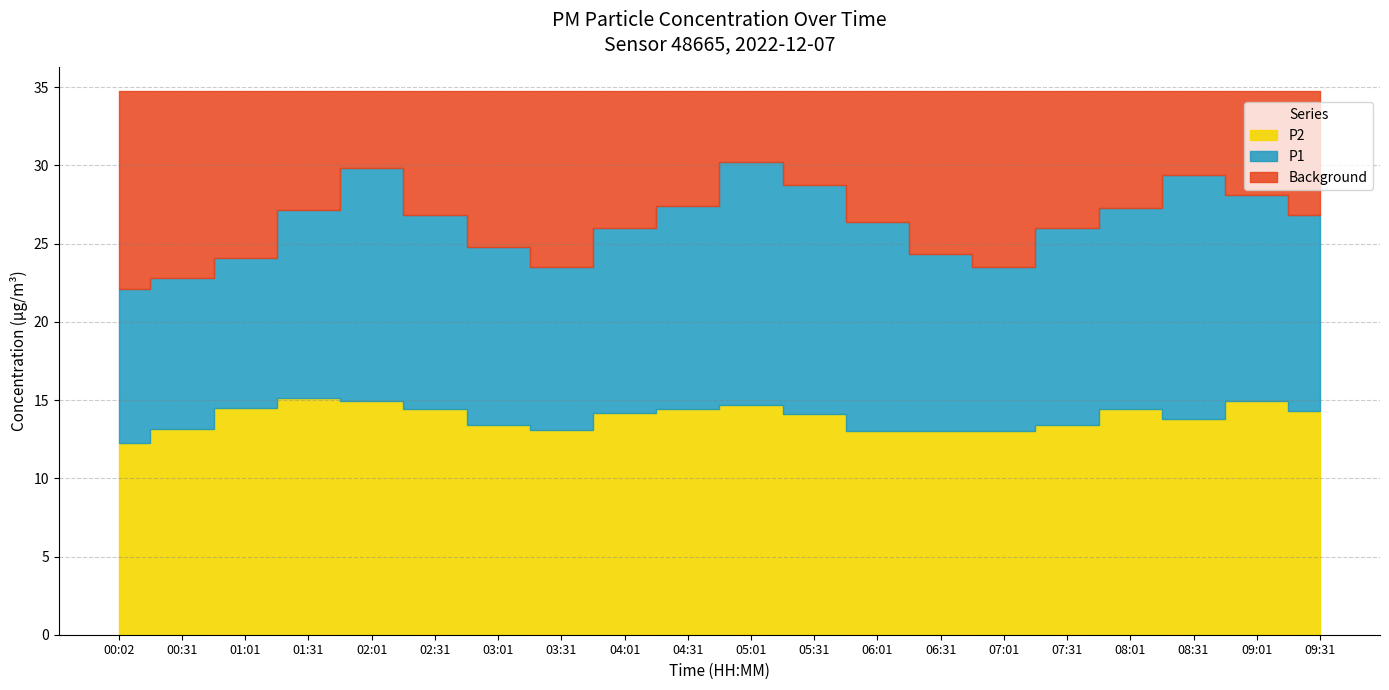

True or false: P1 and P2 cross at least once.

False